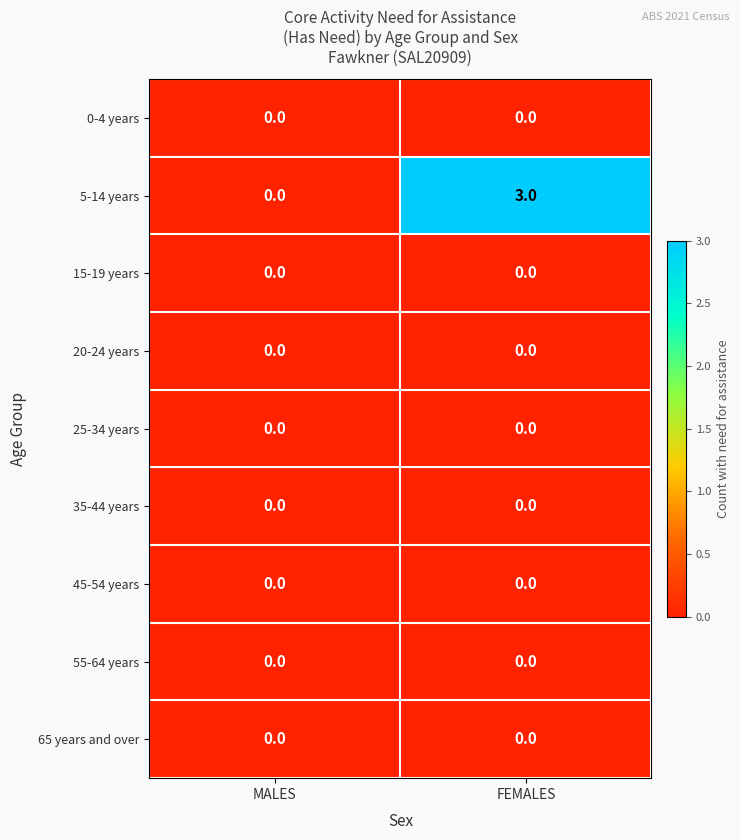

Is it true that 35-44 years equals 0 at MALES?

True